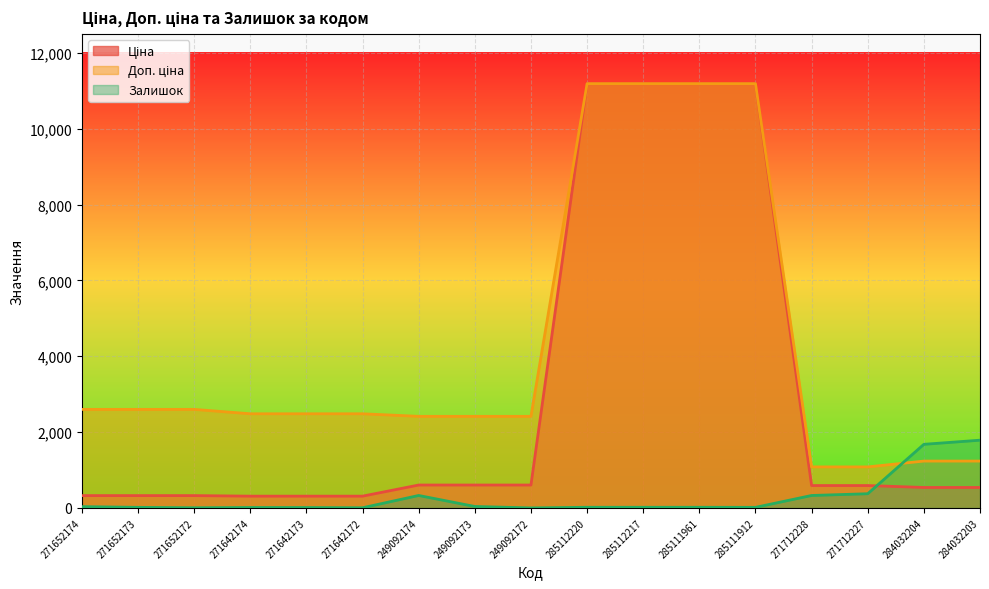

At which category is the sum across all series the highest?

285112220